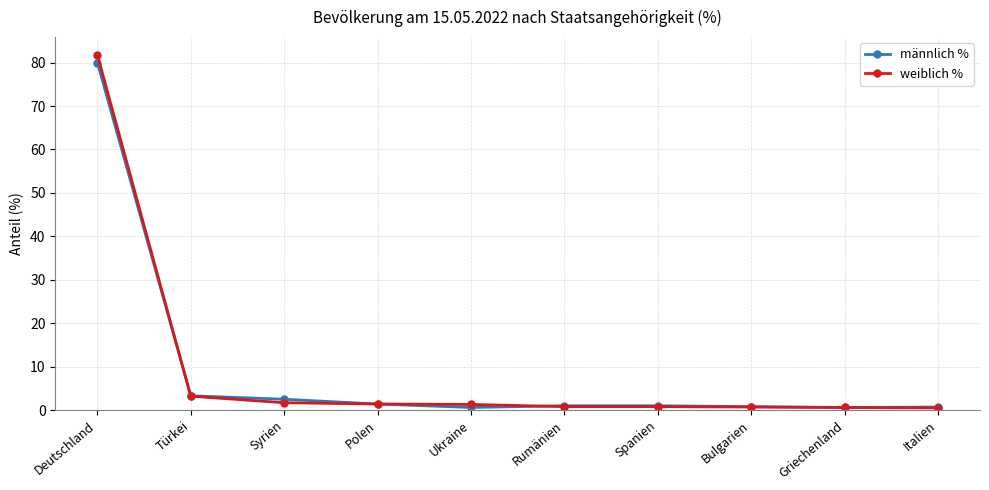

Is this an area chart (filled region under the line)?

No